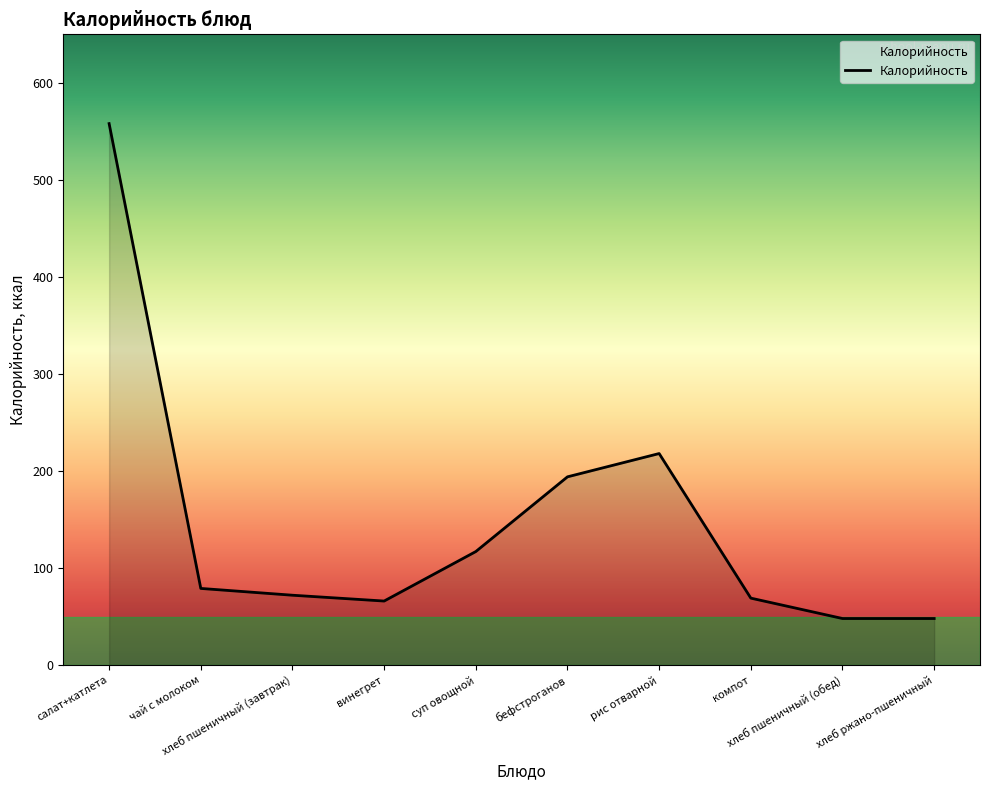

Reading left to right, list all the values displayed in this chart.

558	79	72	66	117	194	218	69	48	48